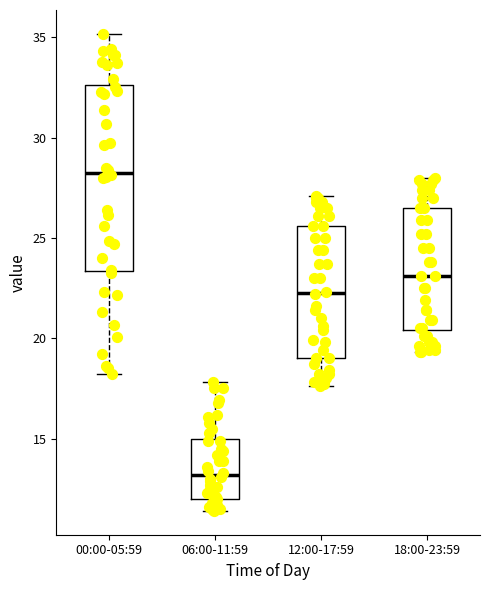

Reading left to right, transcribe this box plot: for each box, give where its median line is, the range the box spans, and where its two whiskers end, as read against the y-axis. The values are not printed on the chart, so give them approximately, as read against the axis.

00:00-05:59: median 28.5, box 23.5 to 32.5, whiskers 18.0 to 35.0
06:00-11:59: median 13.0, box 12.0 to 15.0, whiskers 11.5 to 18.0
12:00-17:59: median 22.5, box 19.0 to 25.5, whiskers 17.5 to 27.0
18:00-23:59: median 23.0, box 20.5 to 26.5, whiskers 19.5 to 28.0